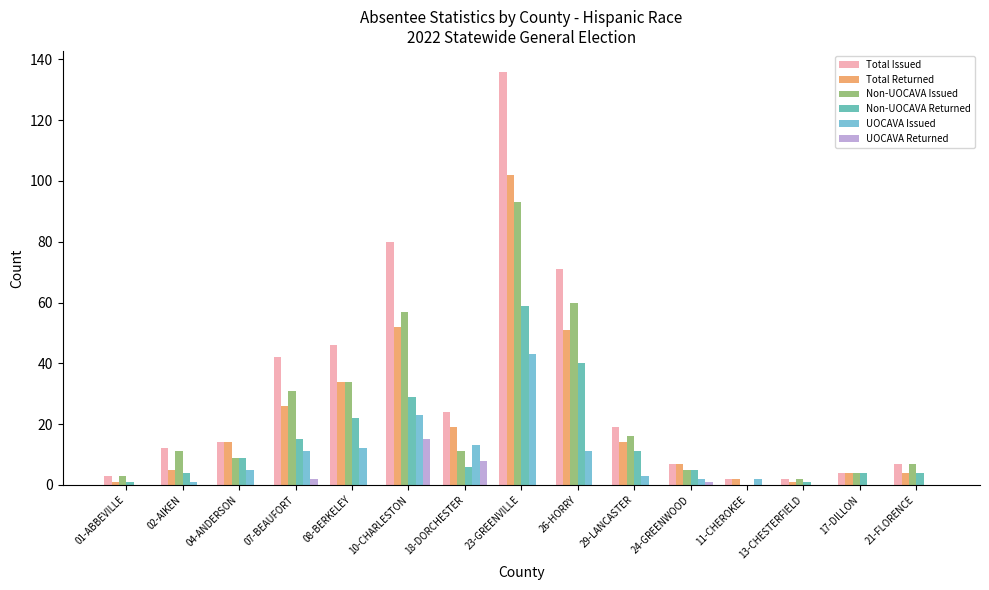

What position from the left is 04-ANDERSON?

3